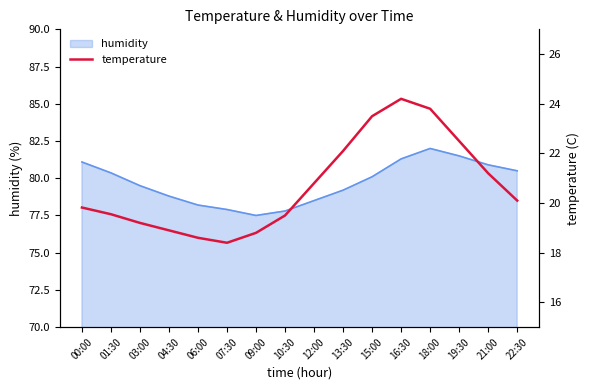

What is the smallest value displayed?

18.4